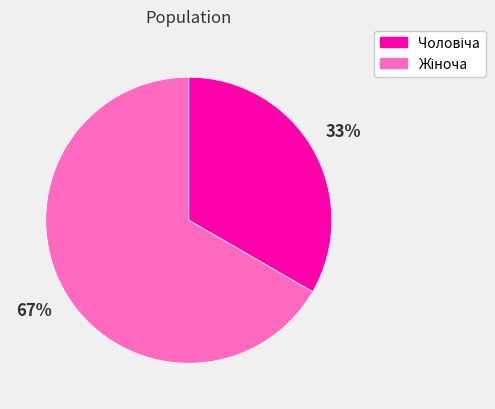

Is there a majority slice in this chart?

Yes